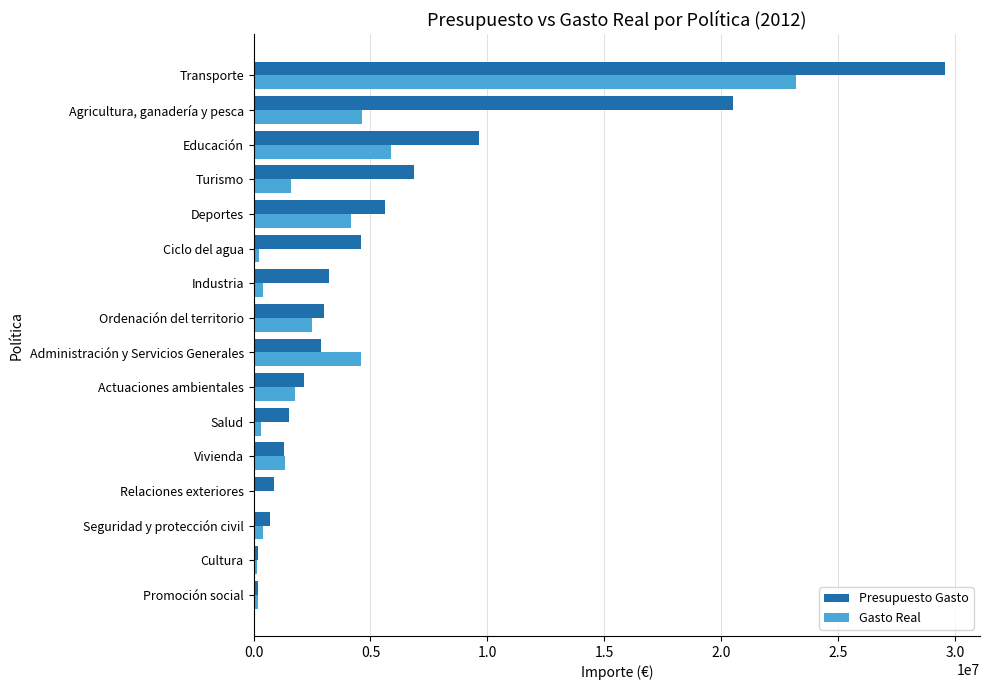

What are all the series names shown in the legend?

Presupuesto Gasto, Gasto Real